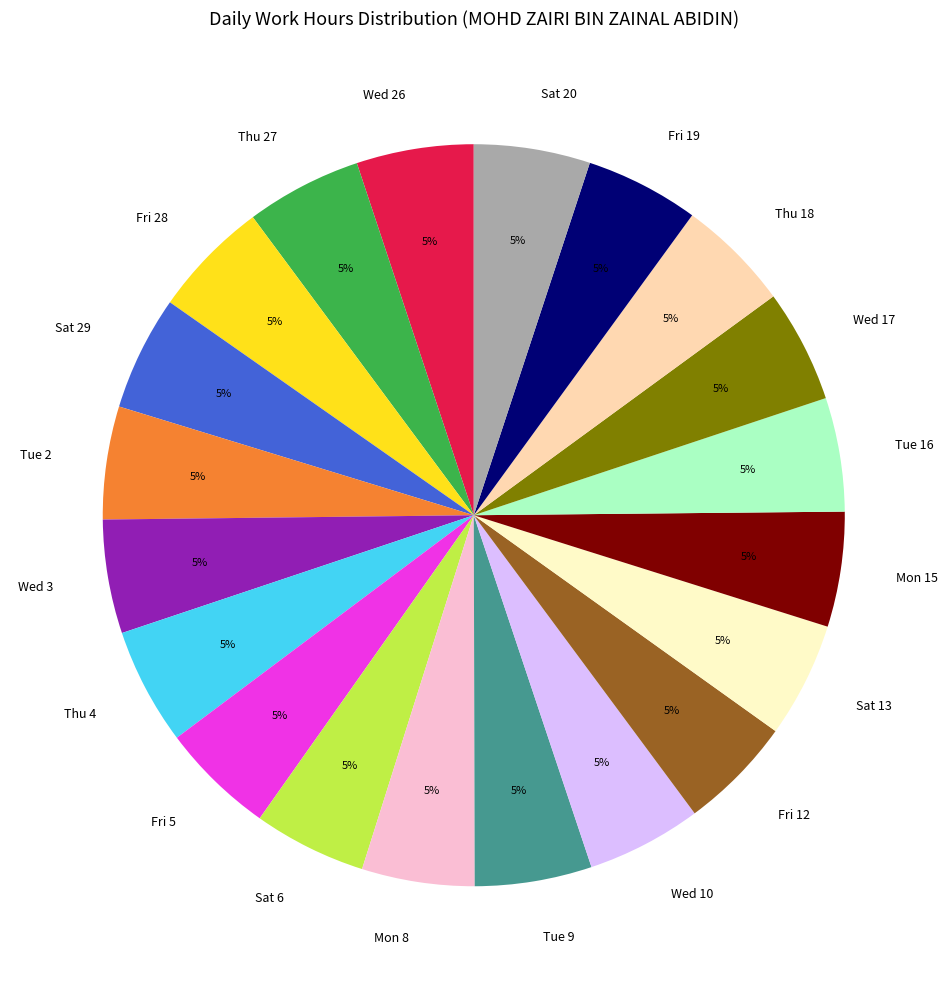

Do Thu 18 and Tue 9 together represent more than half of the pie?

No